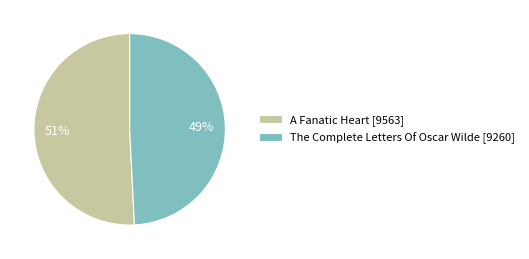

True or false: The Complete Letters Of Oscar Wilde [9260] accounts for 49% of the total.

True